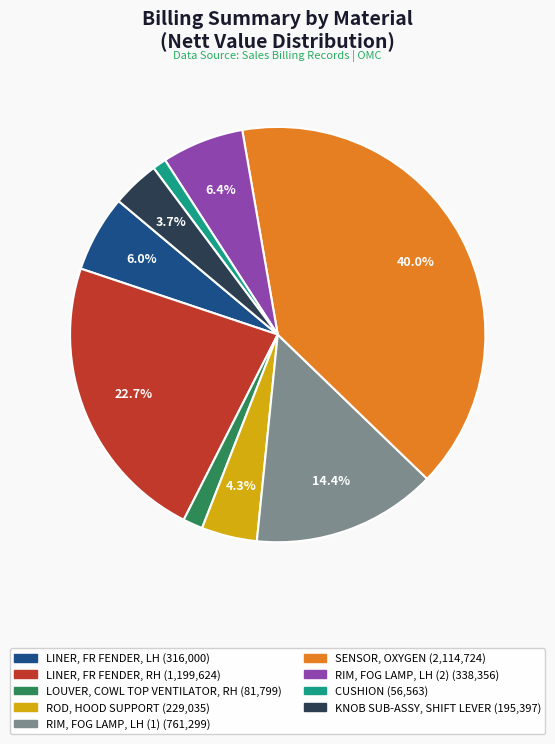

Which category has the biggest portion of the pie?

SENSOR, OXYGEN